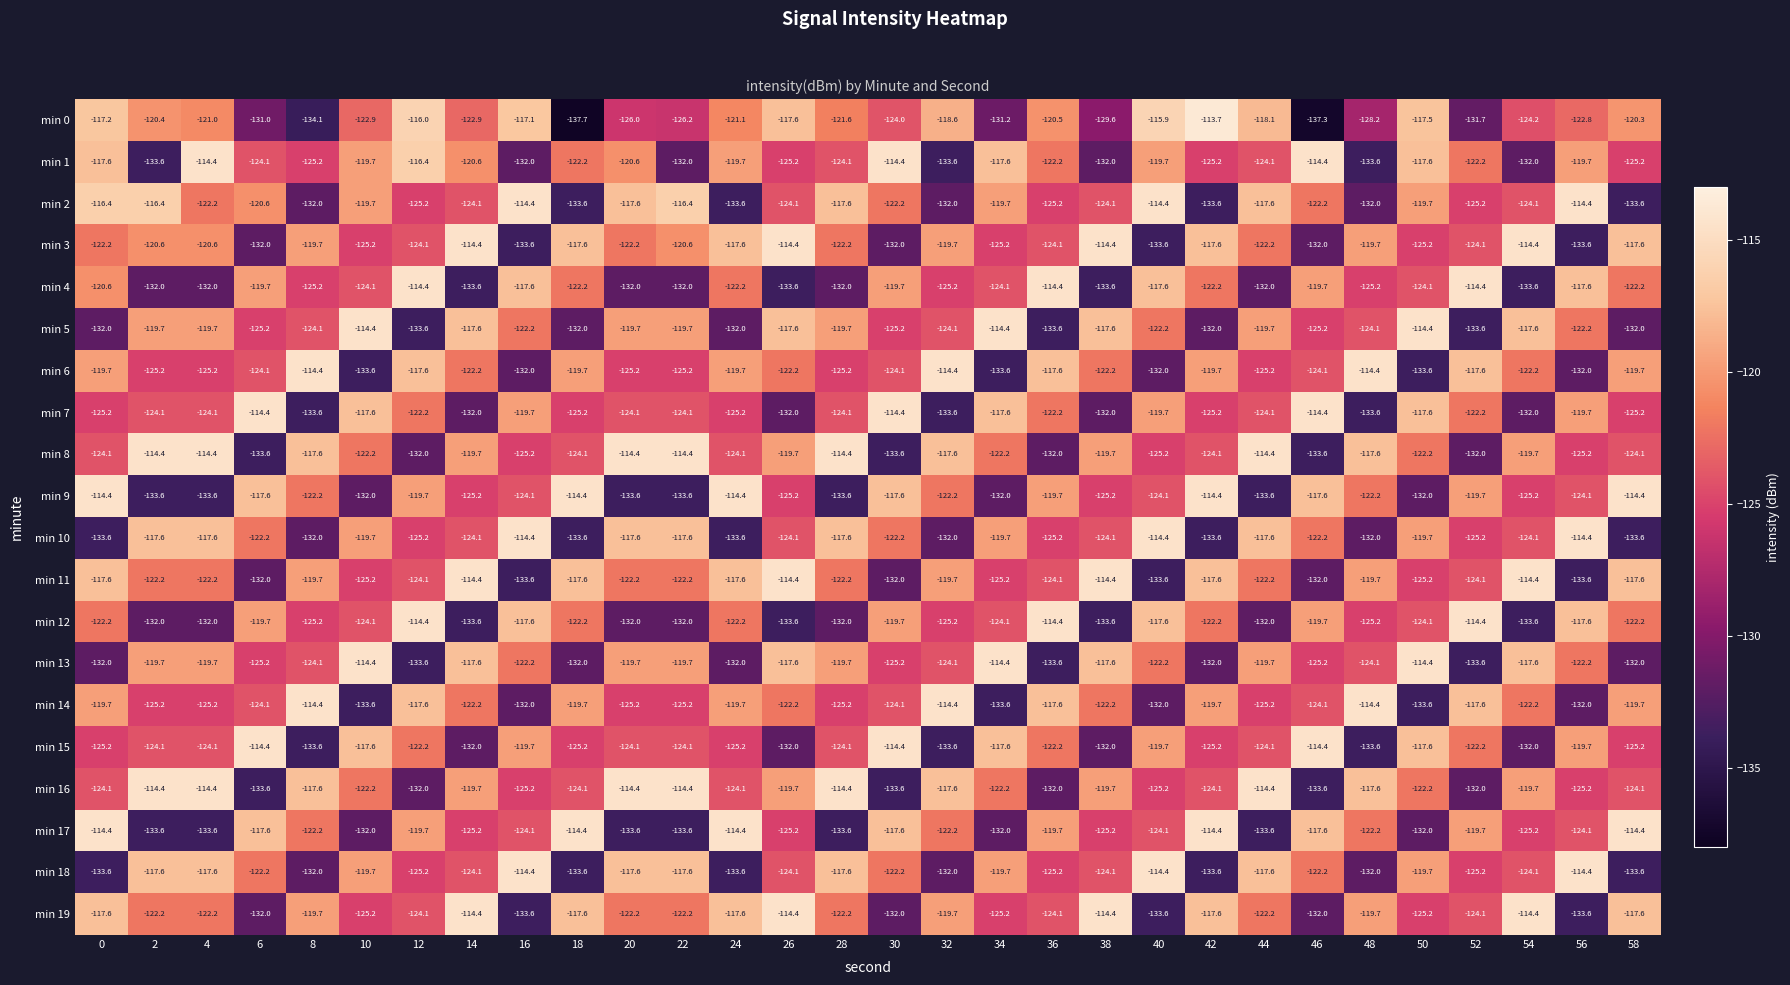

Which series has the widest spread of values?

min 0